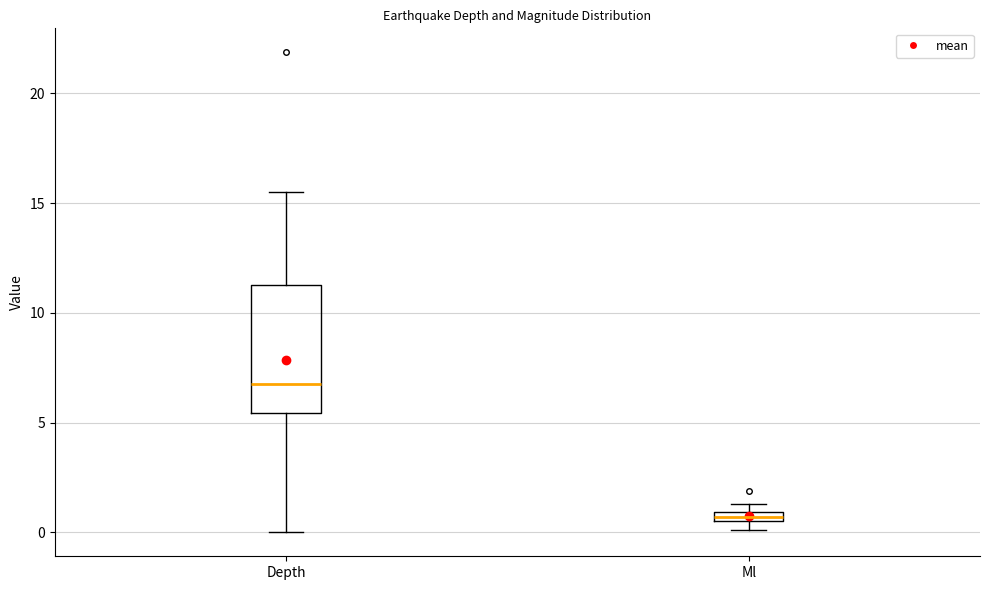

Which box's median line is the lowest?

Ml